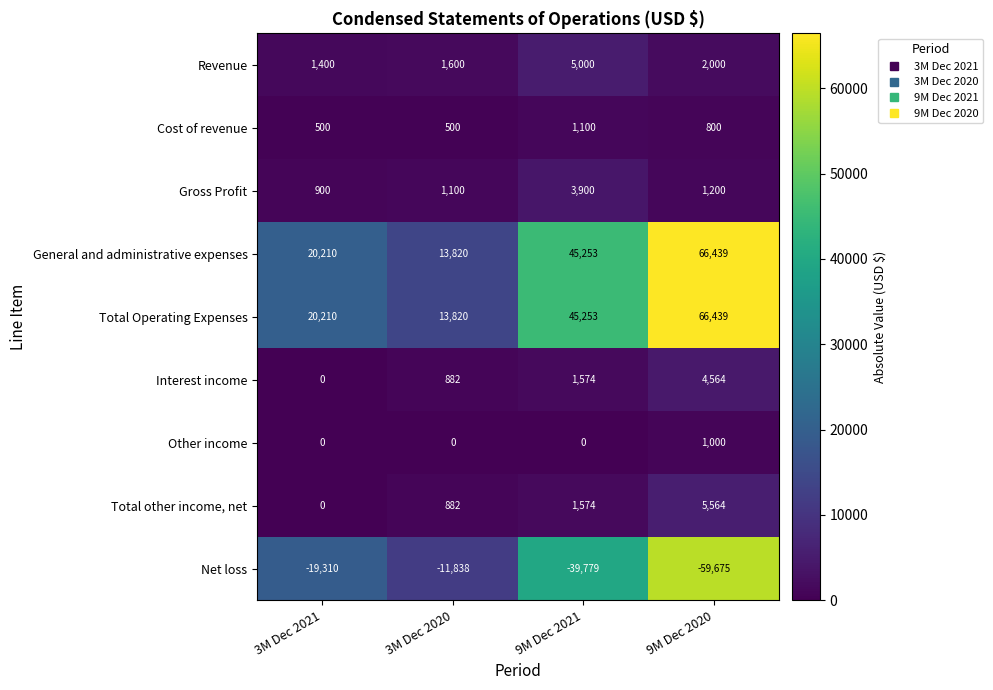

Where is Cost of revenue nearest to the value 800?

9M Dec 2020